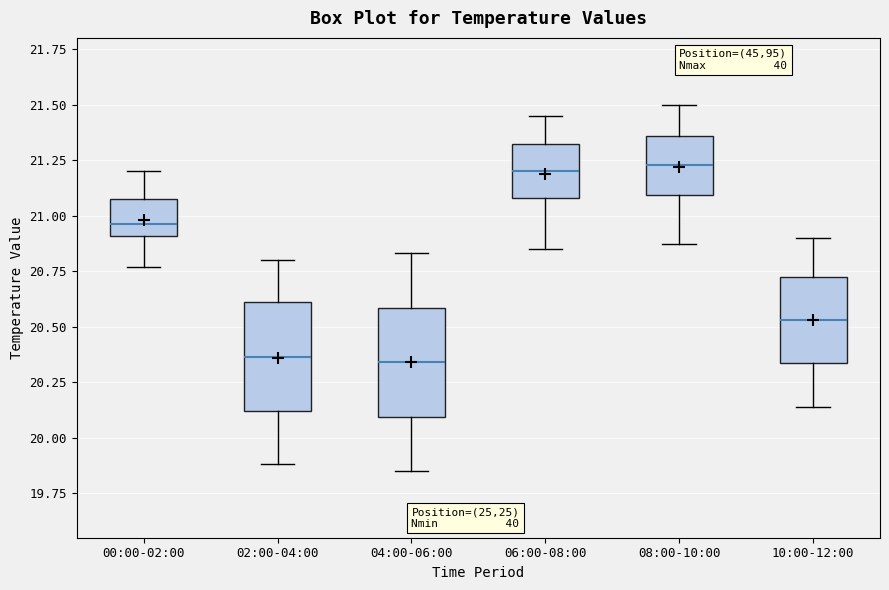

Where is the lower edge of the box for 02:00-04:00 on the y-axis? The values are not printed on the chart, so give them approximately, as read against the axis.

20.10